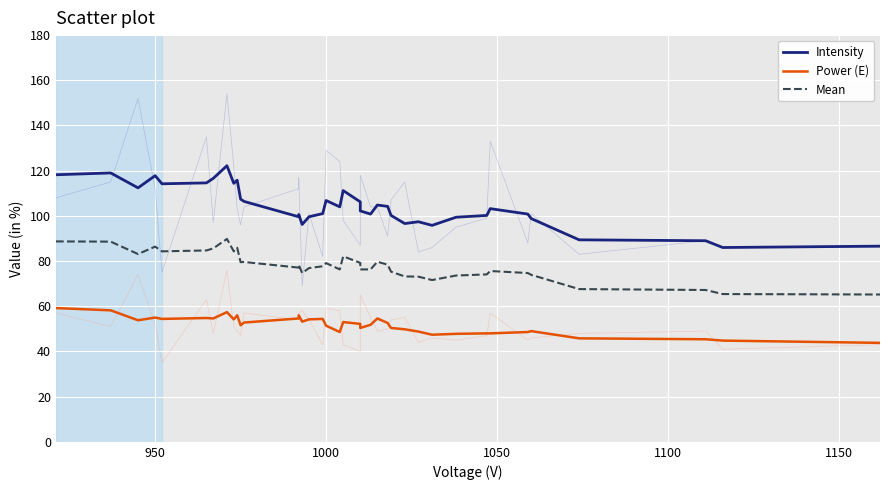

True or false: Mean and Power (E) intersect in this chart.

False